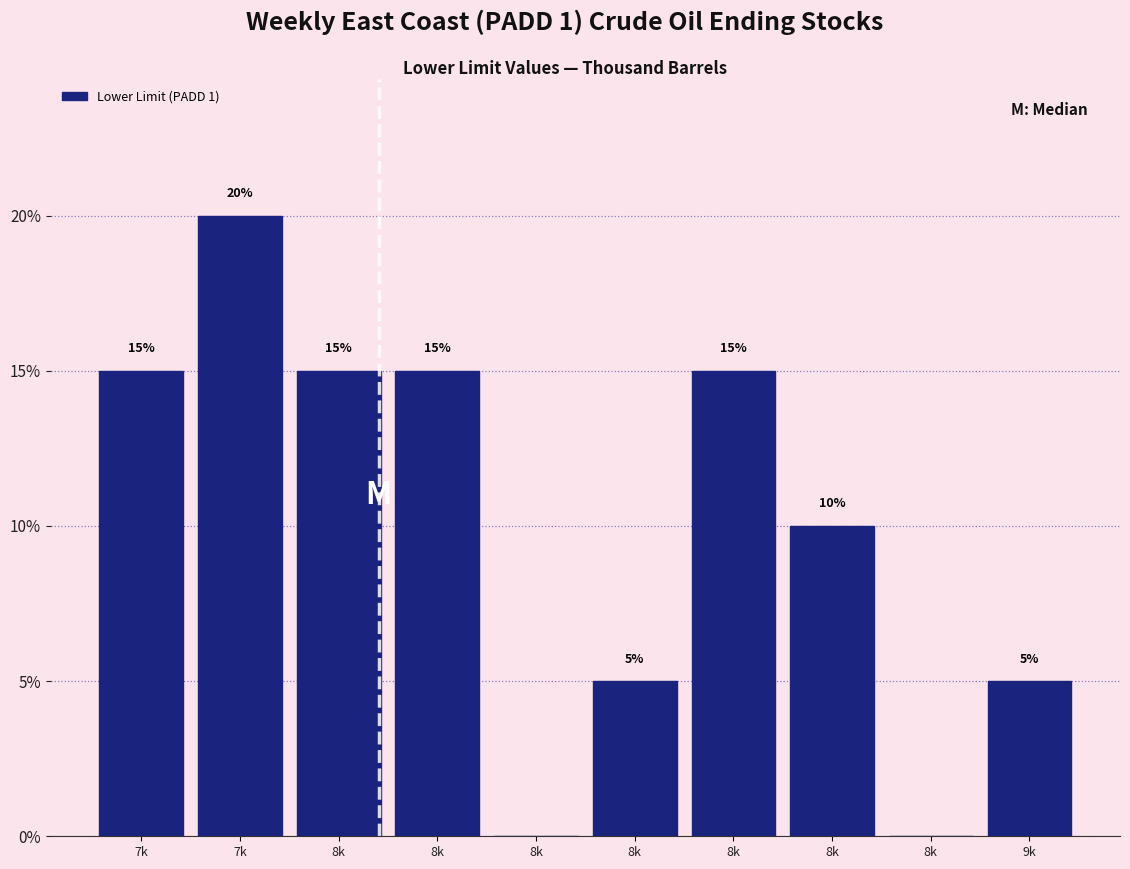

How many categories are shown in the chart?

10